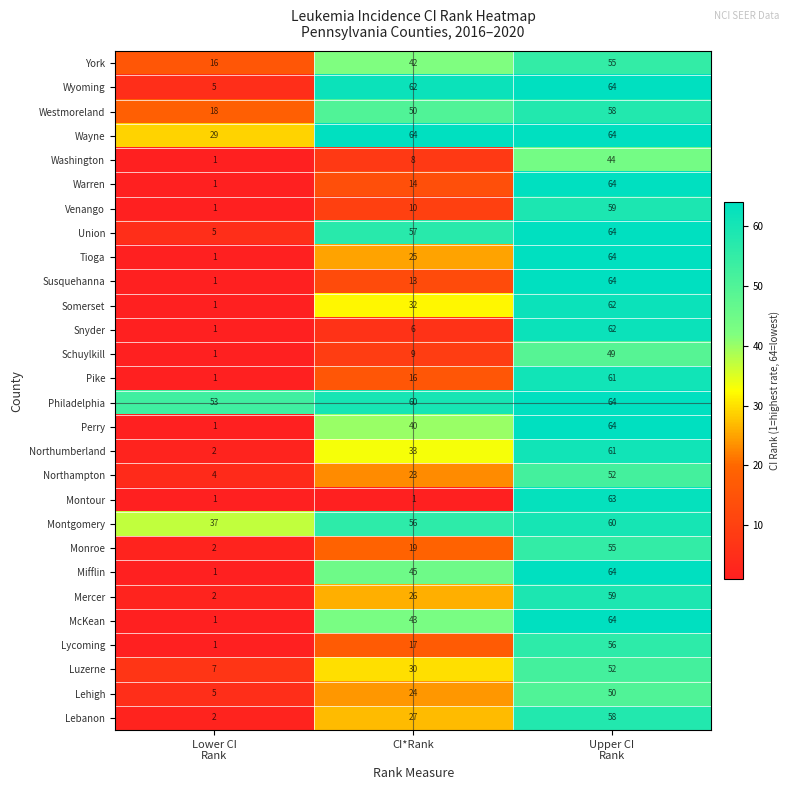

At how many categories does at least one series exceed 6?

3